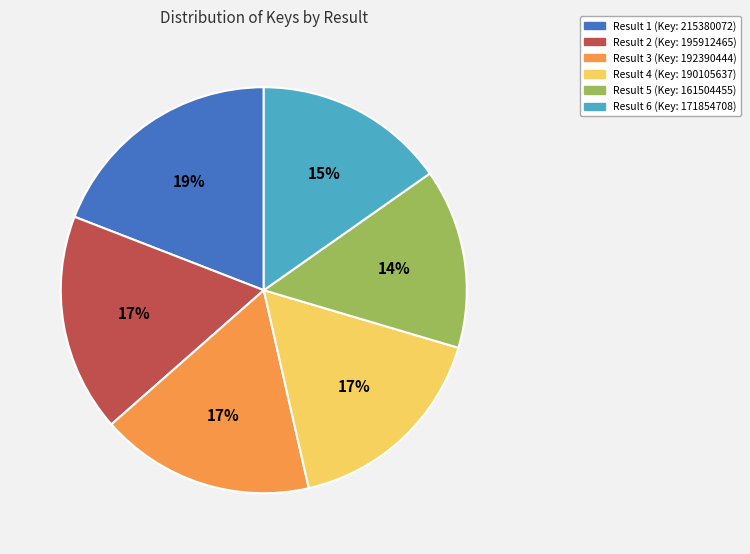

The Result 2 (Key: 195912465) slice represents 17% of the pie. True or false?

True